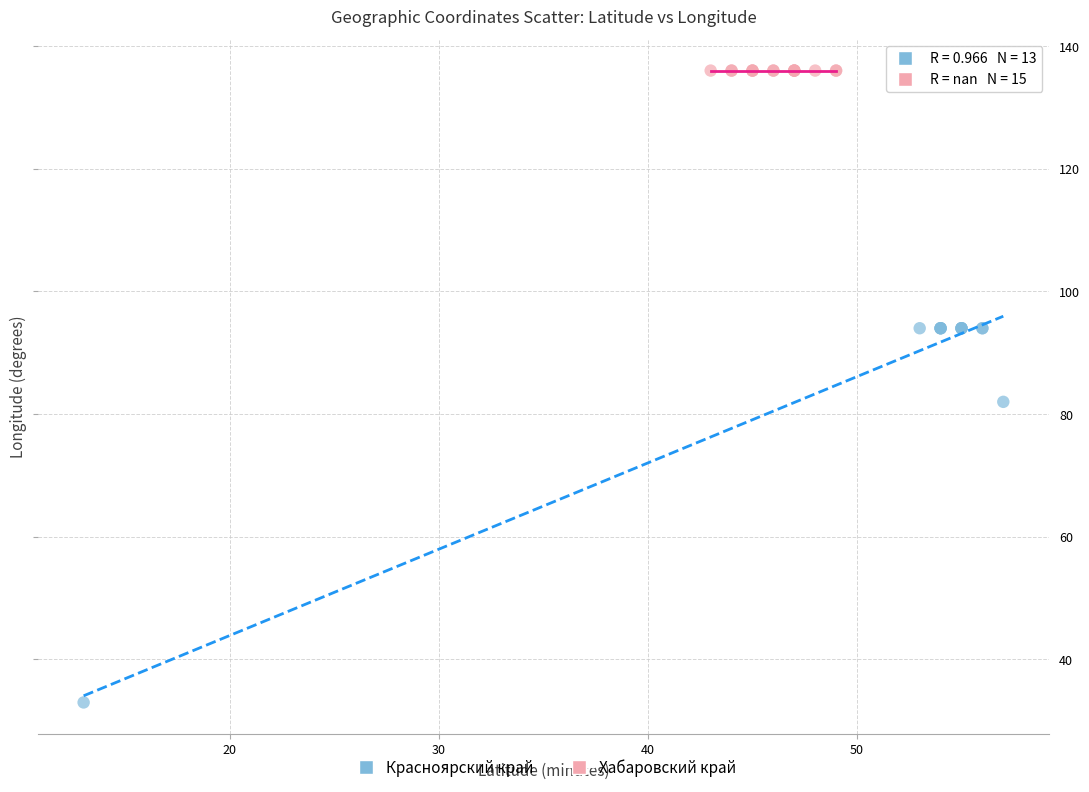

Which series contains the lowest Y value?

Красноярский край